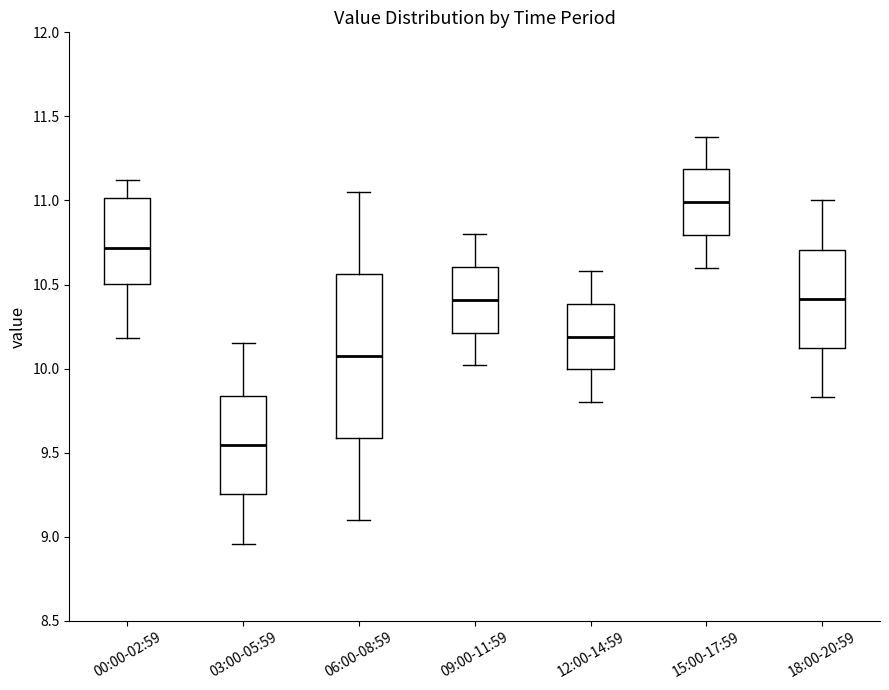

Reading left to right, transcribe this box plot: for each box, give where its median line is, the range the box spans, and where its two whiskers end, as read against the y-axis. The values are not printed on the chart, so give them approximately, as read against the axis.

00:00-02:59: median 10.70, box 10.50 to 11.00, whiskers 10.20 to 11.10
03:00-05:59: median 9.55, box 9.25 to 9.85, whiskers 8.95 to 10.15
06:00-08:59: median 10.10, box 9.60 to 10.55, whiskers 9.10 to 11.05
09:00-11:59: median 10.40, box 10.20 to 10.60, whiskers 10.00 to 10.80
12:00-14:59: median 10.20, box 10.00 to 10.40, whiskers 9.80 to 10.60
15:00-17:59: median 11.00, box 10.80 to 11.20, whiskers 10.60 to 11.40
18:00-20:59: median 10.40, box 10.10 to 10.70, whiskers 9.85 to 11.00